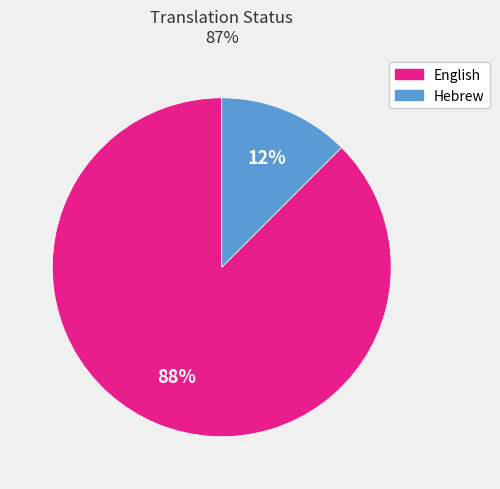

True or false: Hebrew accounts for 1% of the total.

False